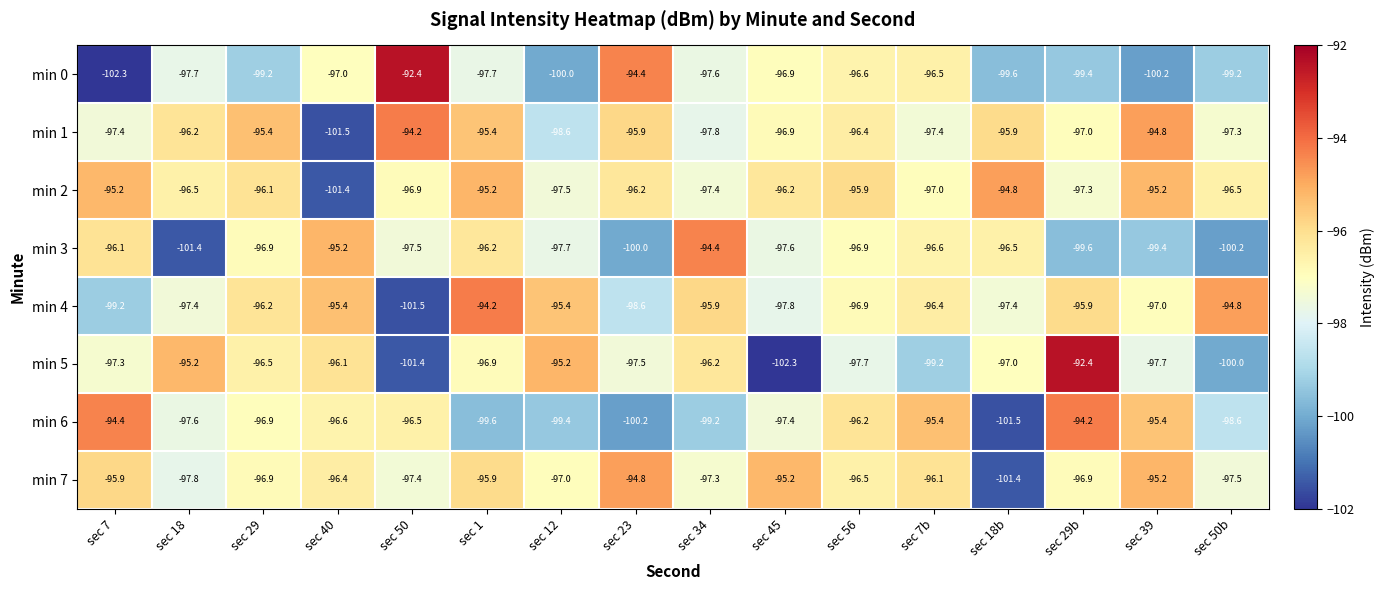

The value of min 0 at sec 23 is -32.2. True or false?

False